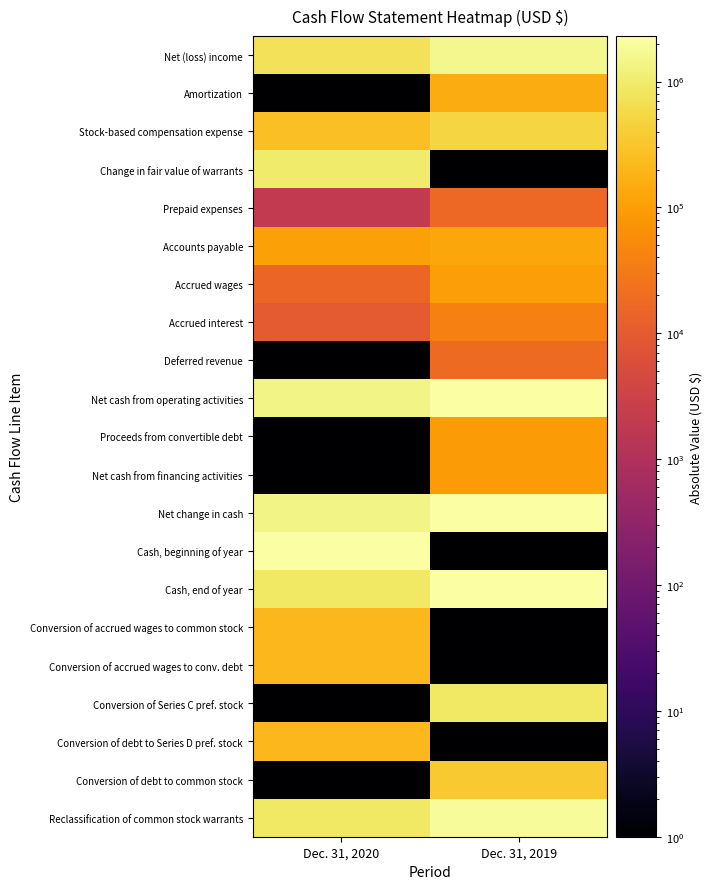

Which series changed the most between Dec. 31, 2020 and Dec. 31, 2019?

Cash, beginning of year